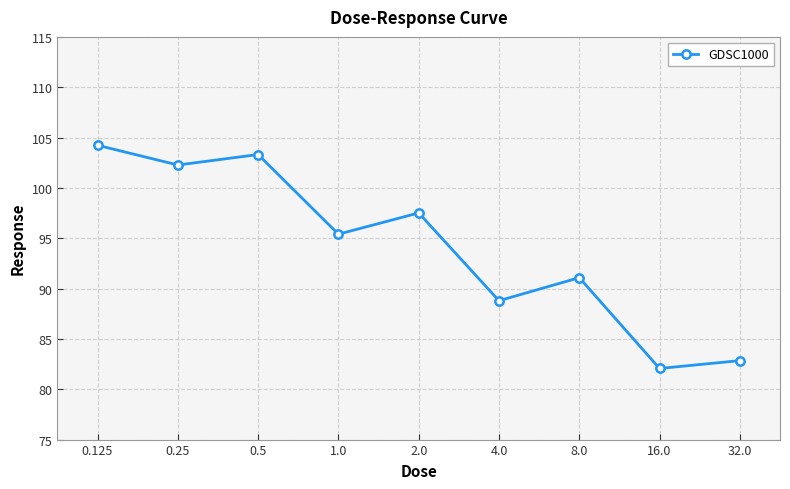

What is the difference between the maximum and second lowest values?

21.4